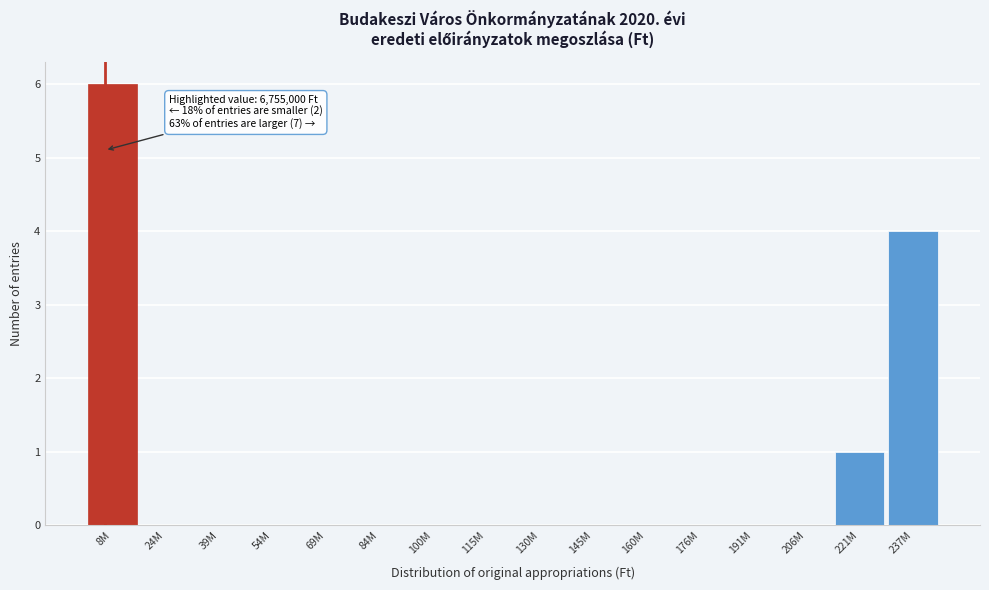

Reading right to left, transcribe all the data shown in this chart.

237M=4	221M=1	206M=0	191M=0	176M=0	160M=0	145M=0	130M=0	115M=0	100M=0	84M=0	69M=0	54M=0	39M=0	24M=0	8M=6